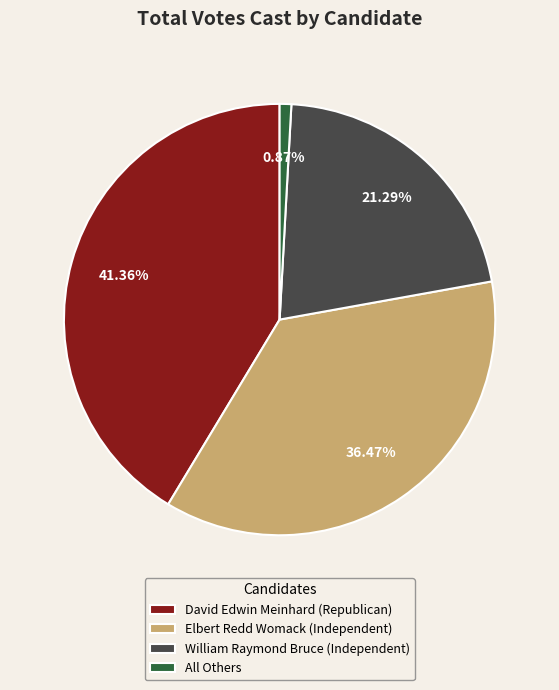

Which has a higher value, William Raymond Bruce (Independent) or David Edwin Meinhard (Republican)?

David Edwin Meinhard (Republican)